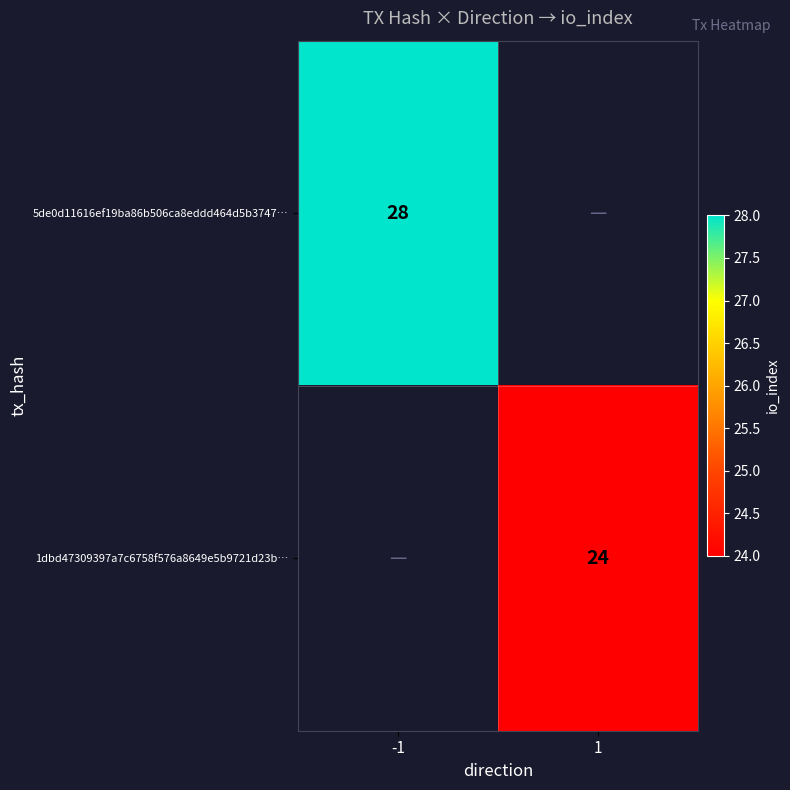

Is it true that 1dbd47309397a7c6758f576a8649e5b9721d23b… equals 38.4 at 1?

False